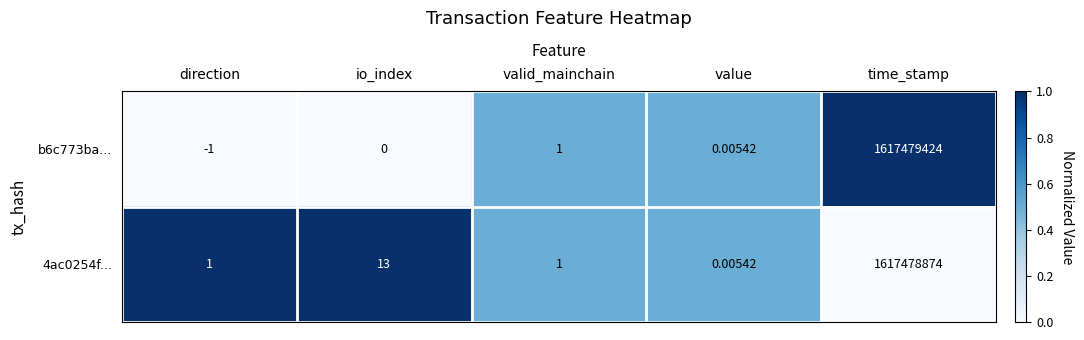

Where is 4ac0254f... nearest to the value 808739437?

io_index